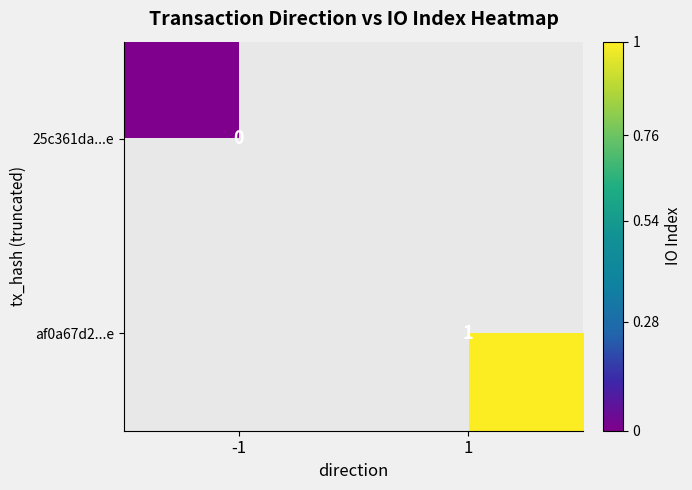

The af0a67d2...e series shows 2 at 1. True or false?

False